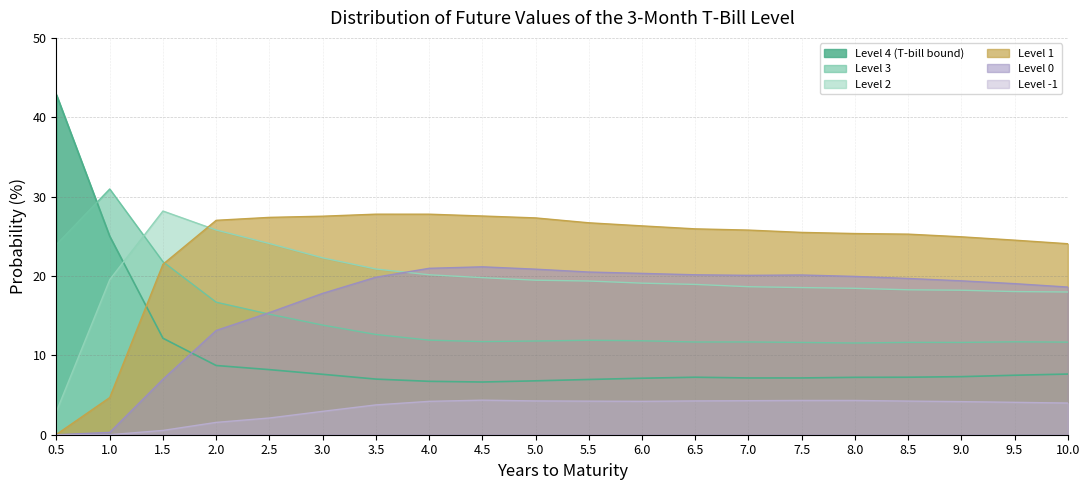

Between 3.5 and 8.5, which series saw the biggest shift?

level_2